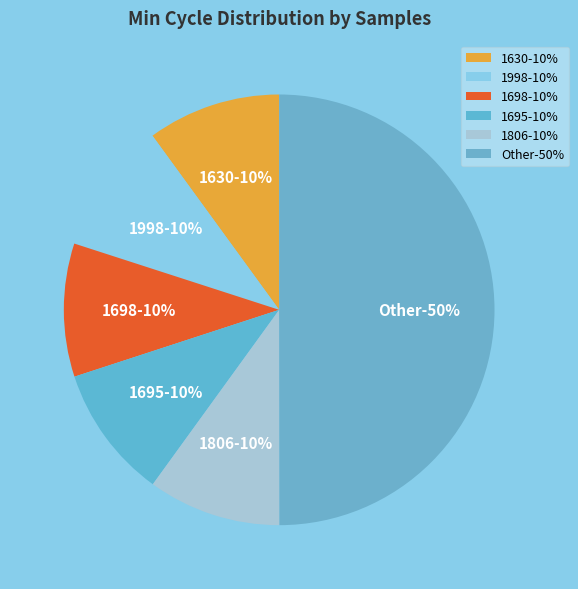

To the nearest percent, what portion does 1698 represent?

10%